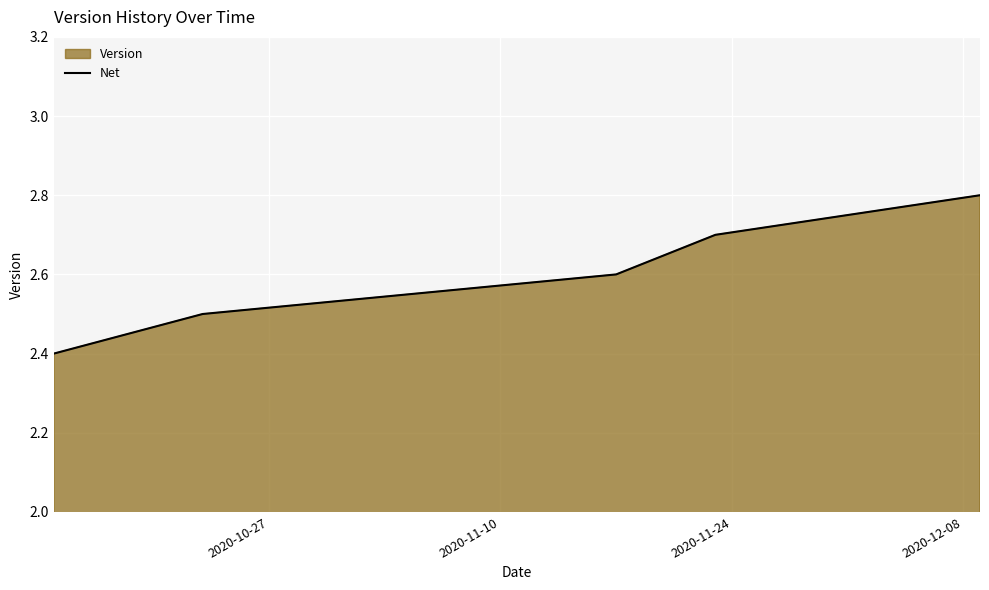

What is the maximum value shown in the chart?

2.8